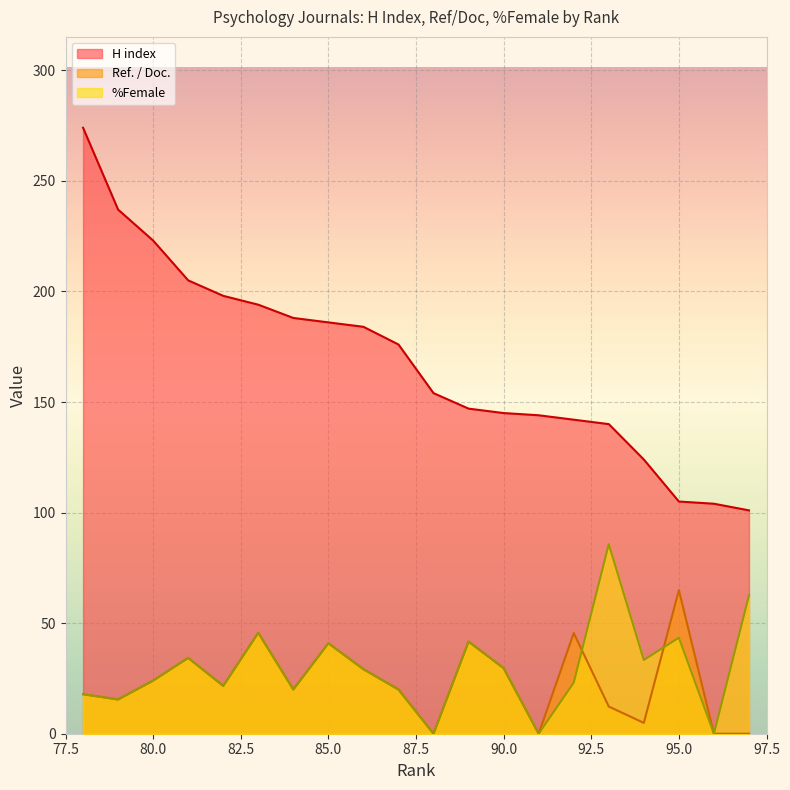

How many values in the %Female series are below 29?

10